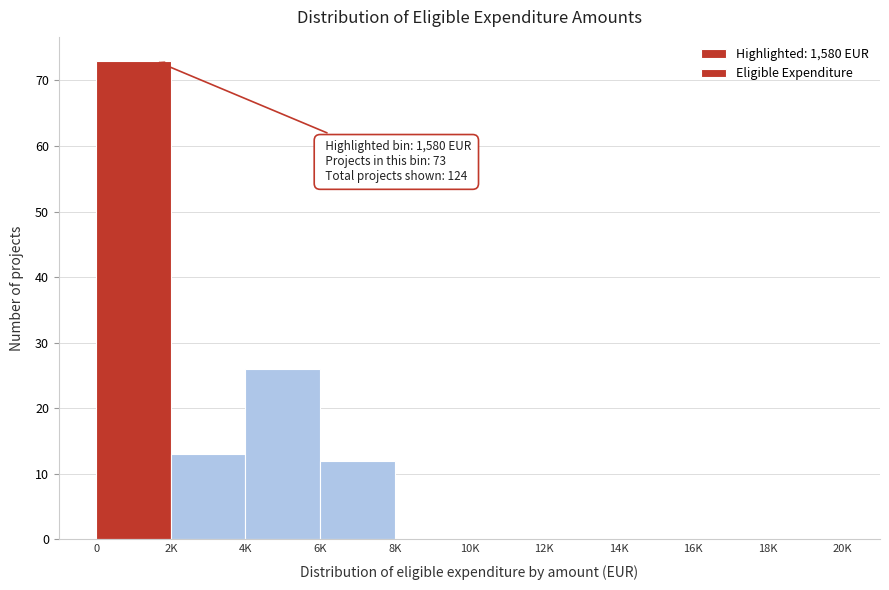

Reading left to right, list all the values displayed in this chart.

0=73	2K=13	4K=26	6K=12	8K=0	10K=0	12K=0	14K=0	16K=0	18K=0